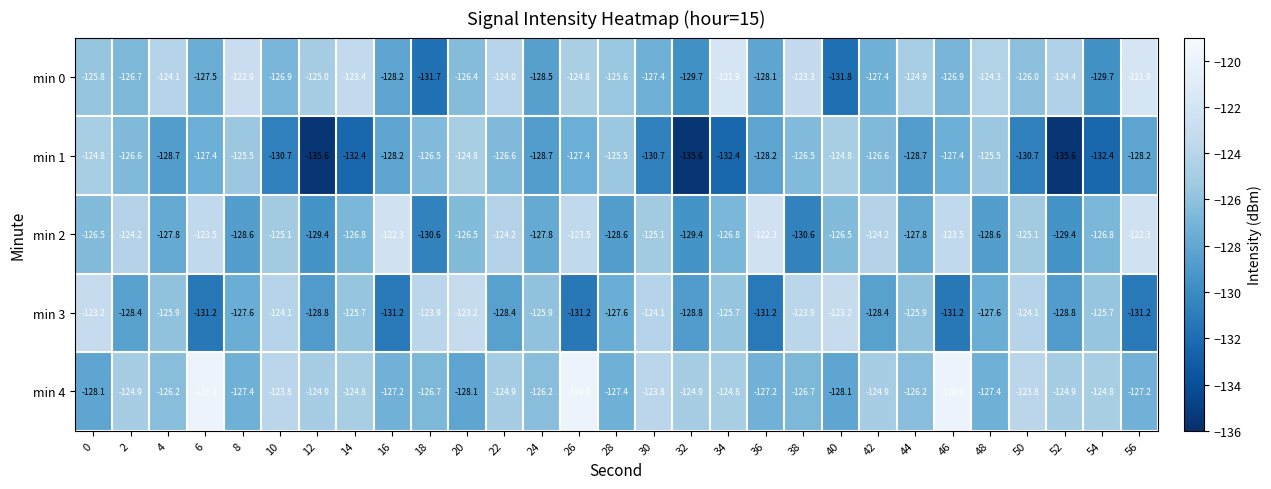

The min 2 series shows -122.3 at 56. True or false?

True